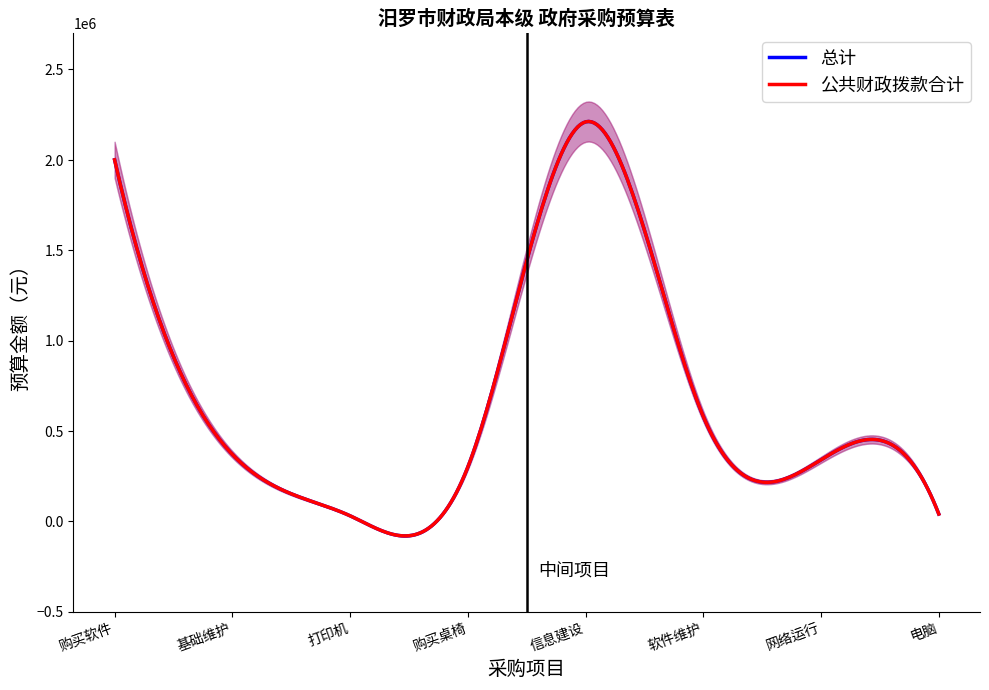

Reading right to left, extract all data points from this chart.

总计: 电脑=40000	网络运行=340000	软件维护=580000	信息建设=2210000	购买桌椅=300000	打印机=30000	基础维护=370000	购买软件=2000000
公共财政拨款合计: 电脑=40000	网络运行=340000	软件维护=580000	信息建设=2210000	购买桌椅=300000	打印机=30000	基础维护=370000	购买软件=2000000